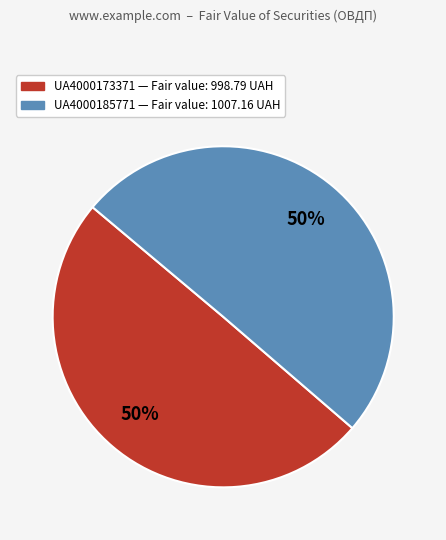

To the nearest percent, what portion does UA4000173371 represent?

50%